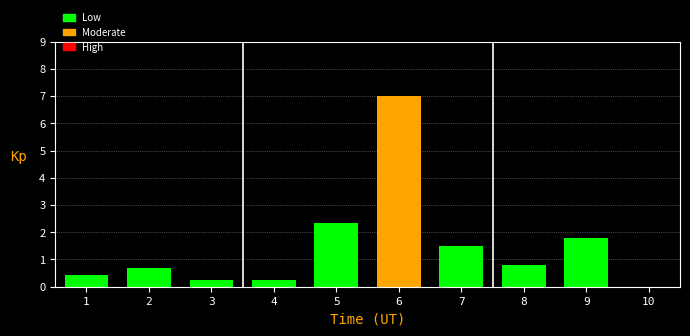

Reading left to right, what are all the values shown in this chart?

1=0.4	2=0.7	3=0.3	4=0.3	5=2.3	6=7.0	7=1.5	8=0.8	9=1.8	10=0.0